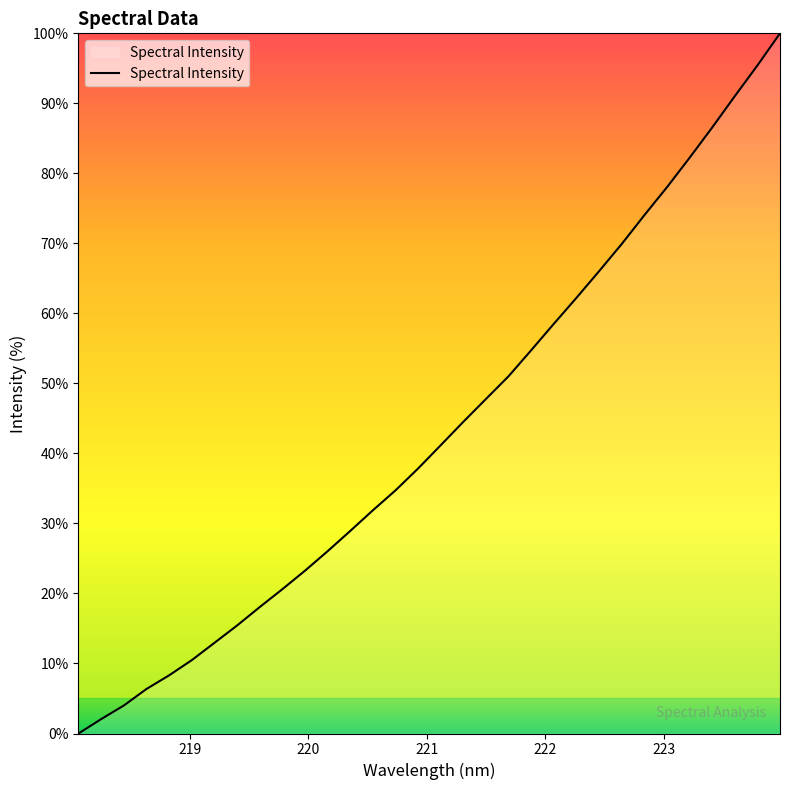

What is the maximum value shown in the chart?

100.0